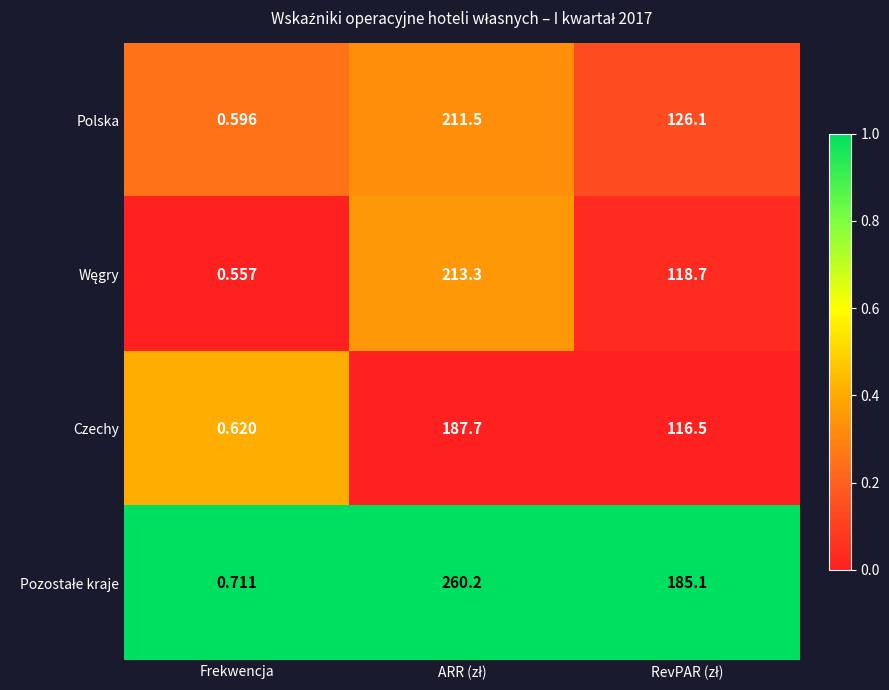

At which category does the chart reach its minimum across all series?

Frekwencja